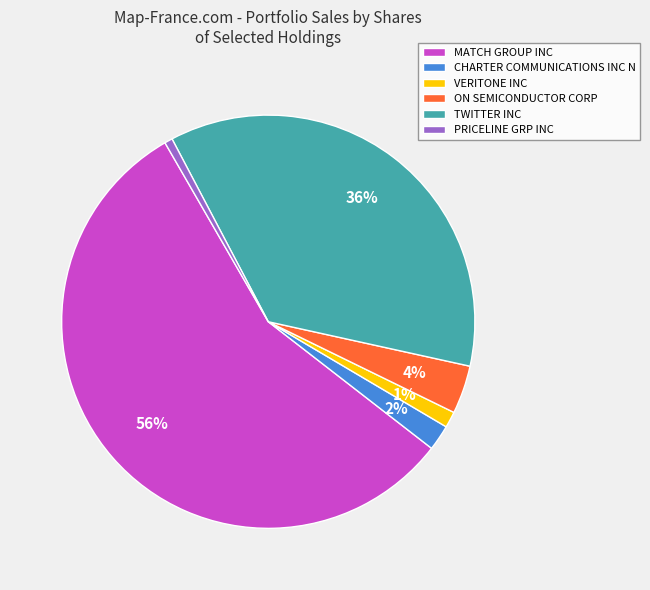

True or false: VERITONE INC accounts for 1% of the total.

True